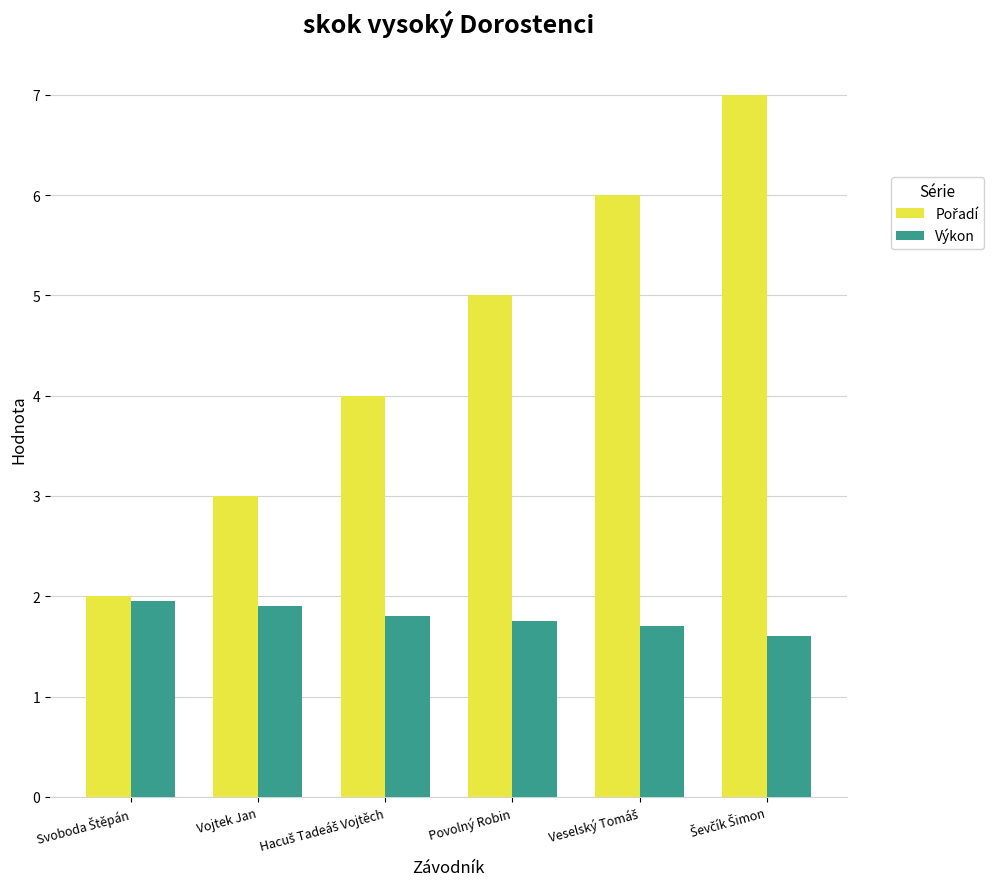

What is the value of the Výkon bar at the 4th from the left?

1.8